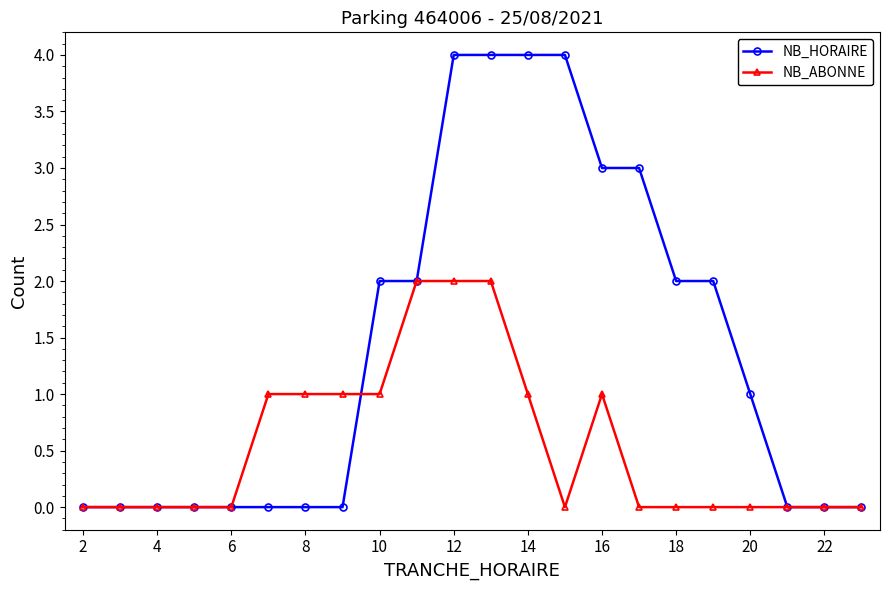

Rank the series by their maximum value, from lowest to highest.

NB_ABONNE, NB_HORAIRE